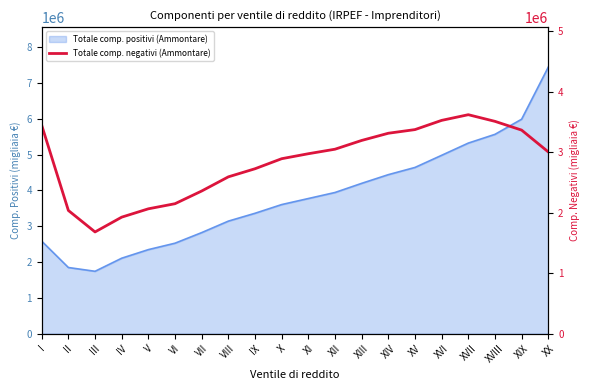

Reading left to right, transcribe all the data shown in this chart.

I=3445663	II=2036913	III=1681560	IV=1926318	V=2064237	VI=2148740	VII=2358724	VIII=2593017	IX=2727005	X=2893114	XI=2975565	XII=3050246	XIII=3195155	XIV=3314351	XV=3374672	XVI=3527252	XVII=3621095	XVIII=3511146	XIX=3366163	XX=3005652